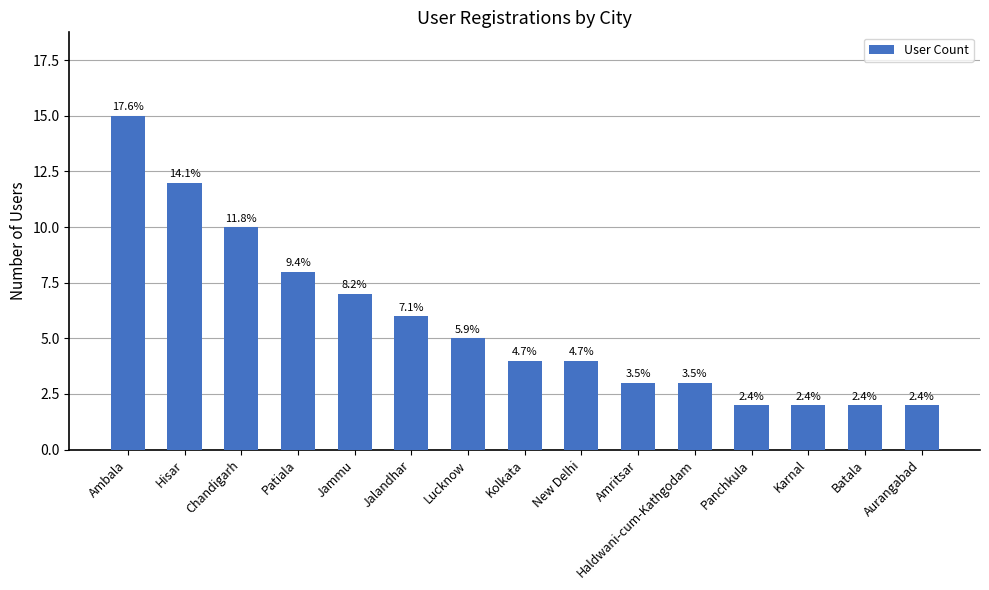

What value does the data have at Ambala?

15